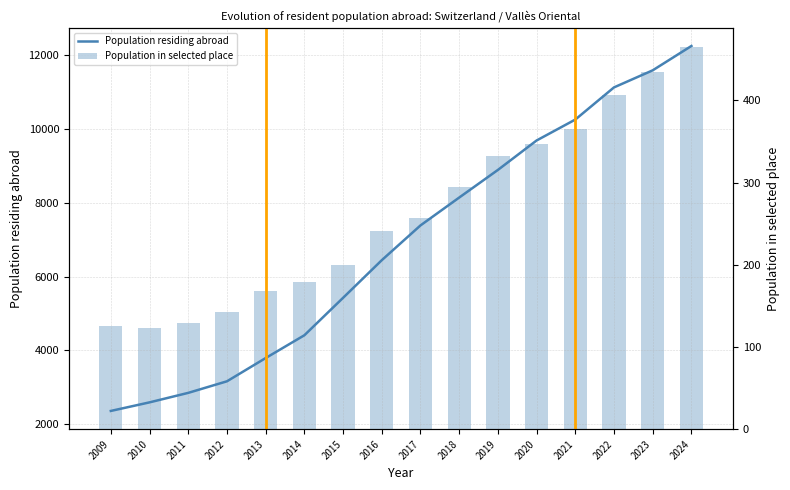

Which has a higher value, 2017 or 2023?

2023